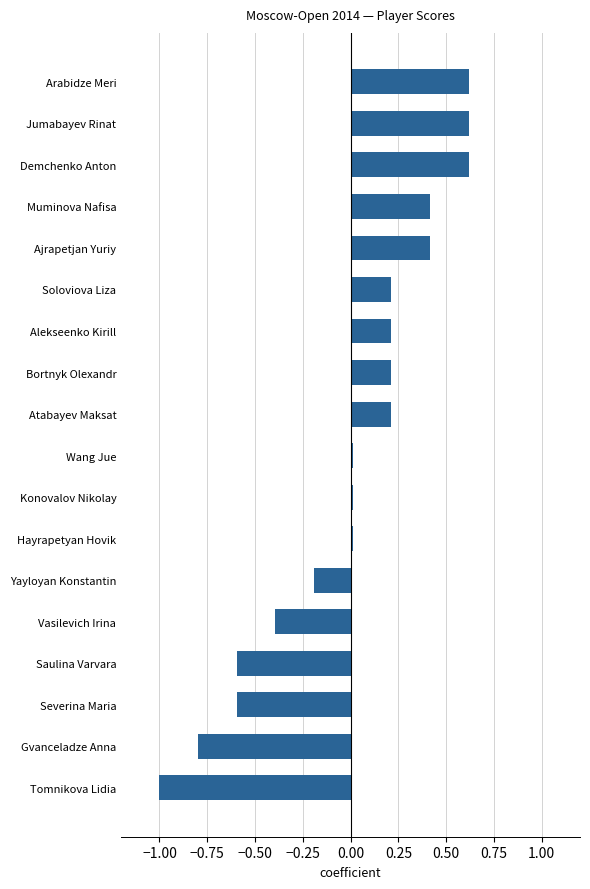

What is the difference between the maximum and minimum values?

1.6